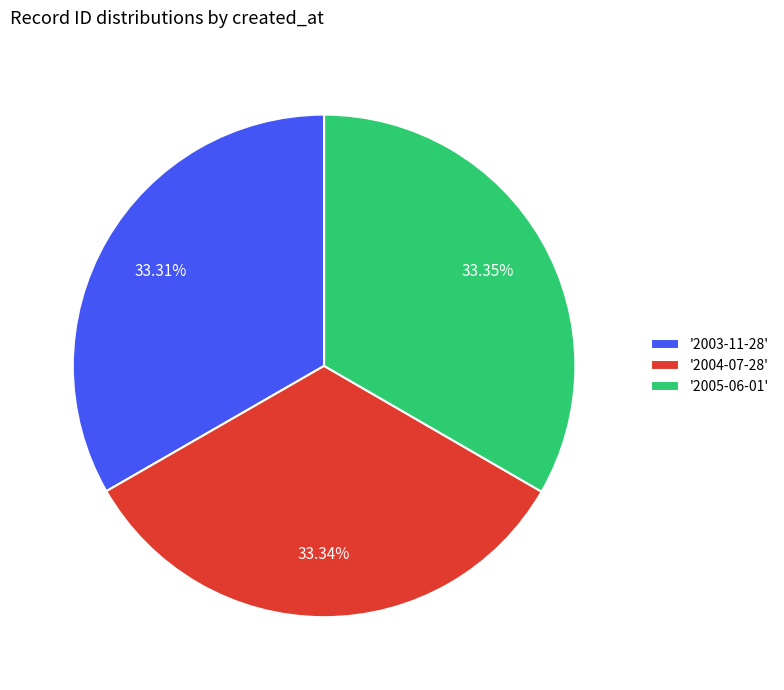

Approximately how many times larger is the value at '2003-11-28' compared to '2004-07-28'?

1.0